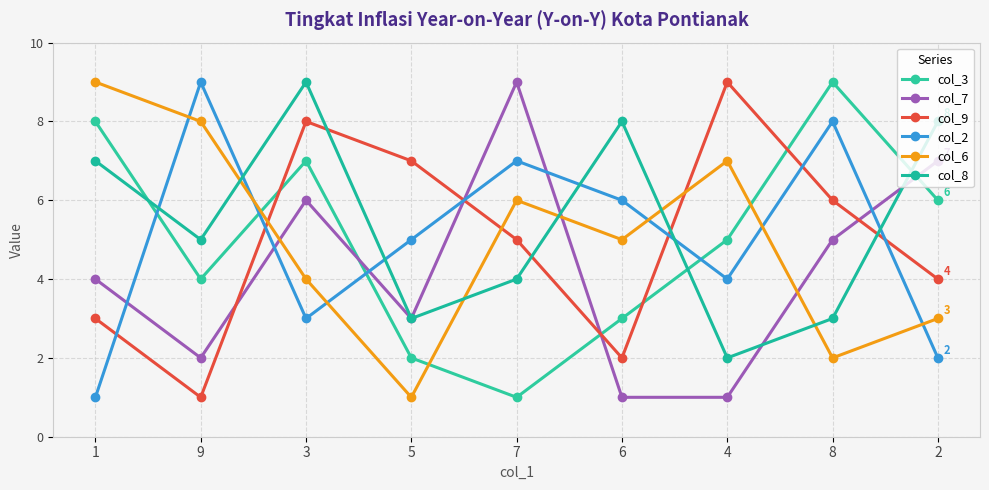

Which series has the largest total across all categories?

col_8